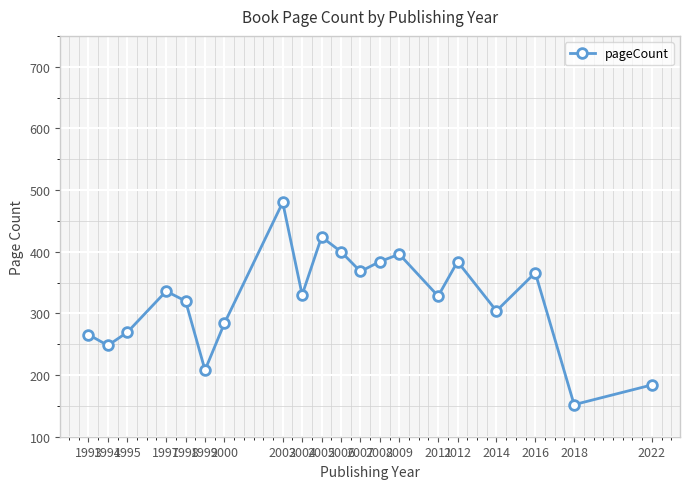

How many interior local valleys (lower than both neighbors) does the data have?

7